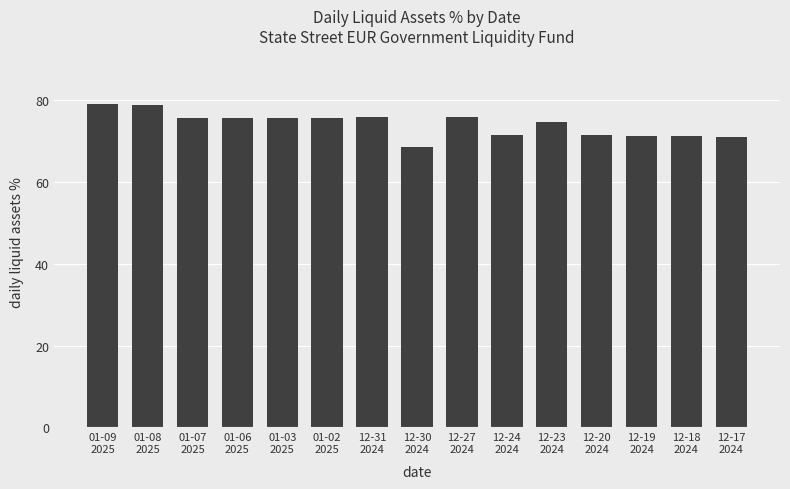

What is the greatest value displayed?

79.1